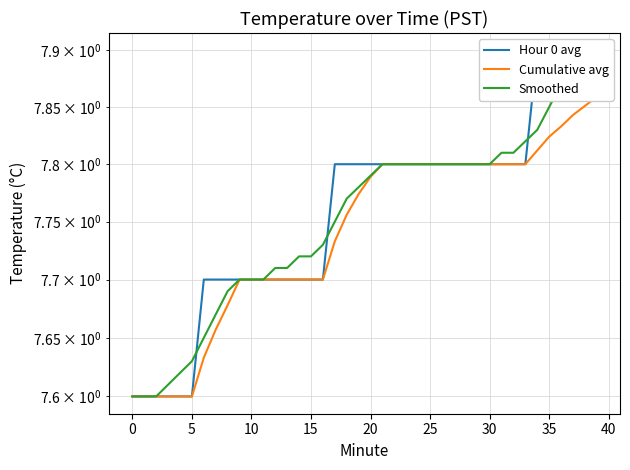

The Hour 0 avg series shows 7.9 at 35. True or false?

True